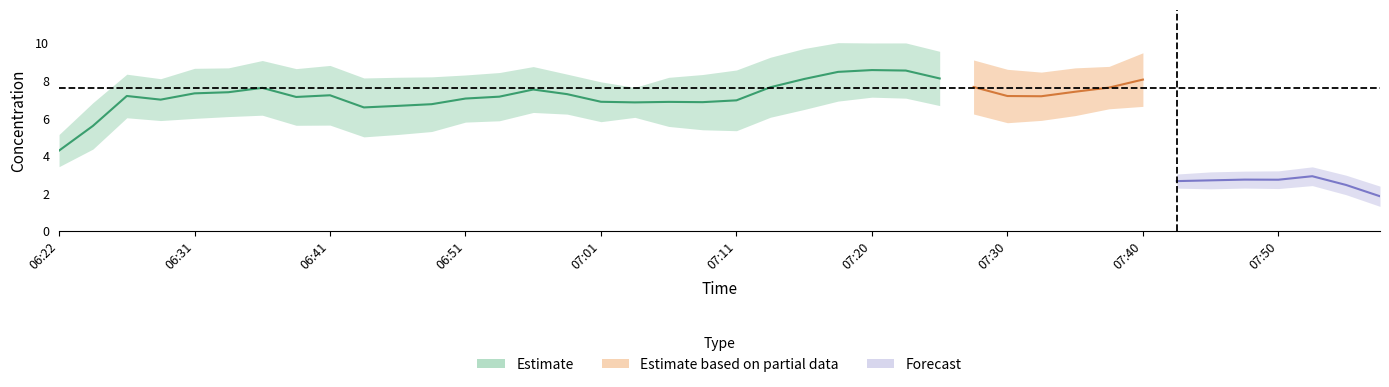

Is this an area chart (filled region under the line)?

No